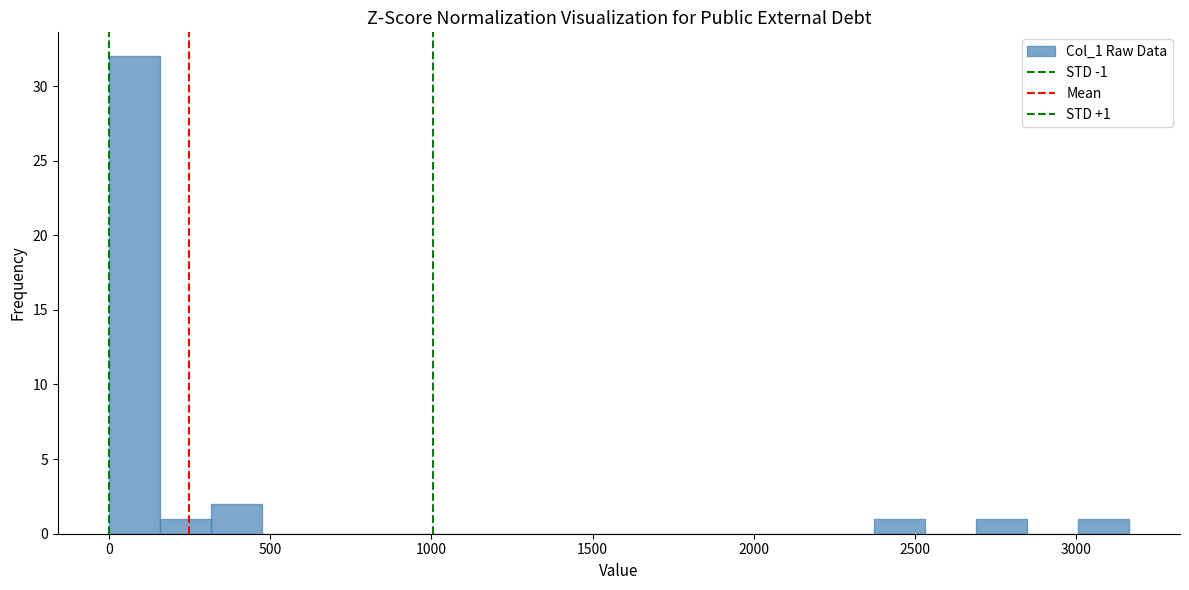

Read against the x-axis, roughly where is the centre of the tallest bar?

100